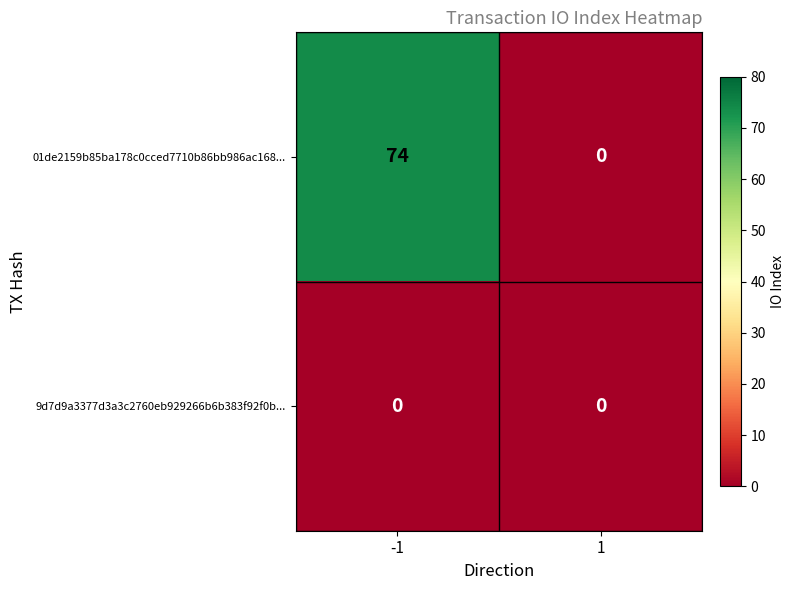

Rank the series by their average value, from lowest to highest.

9d7d9a3377d3a3c2760eb929266b6b383f92f0b..., 01de2159b85ba178c0cced7710b86bb986ac168...